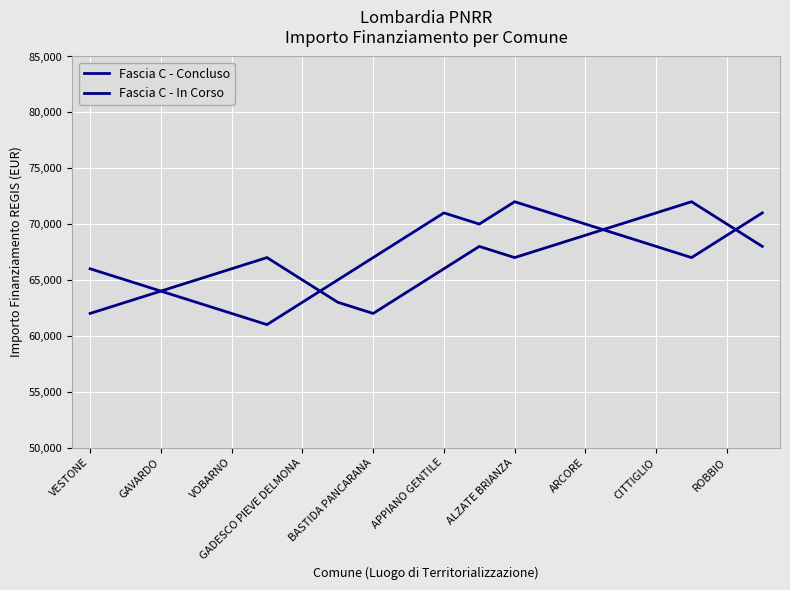

What is the sum of all Fascia C - In Corso values?

1330000